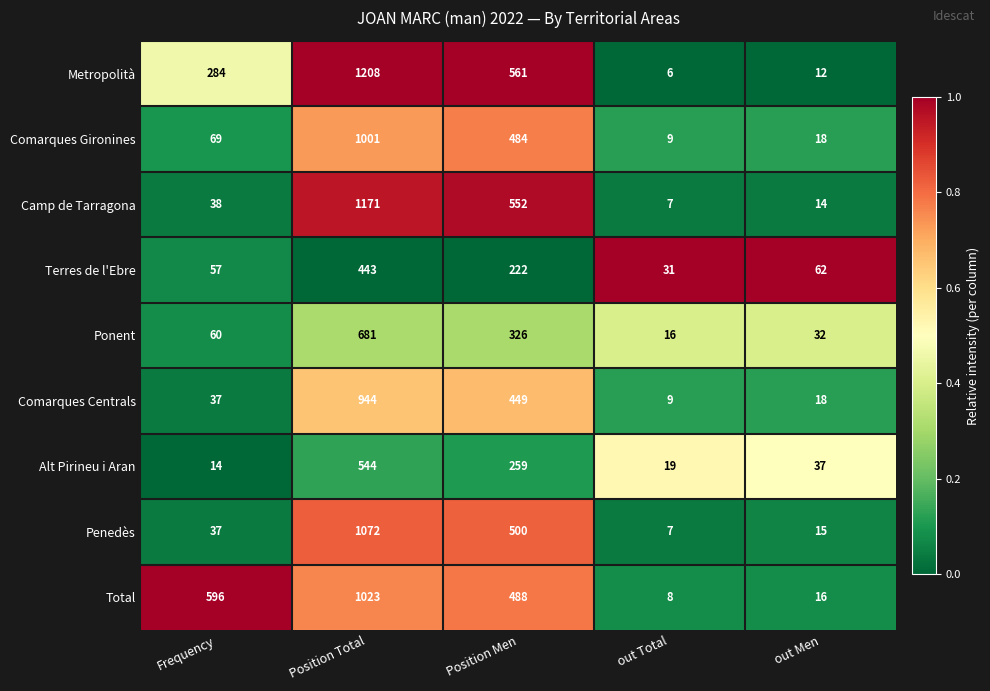

What is the average value of the Penedès series?

326